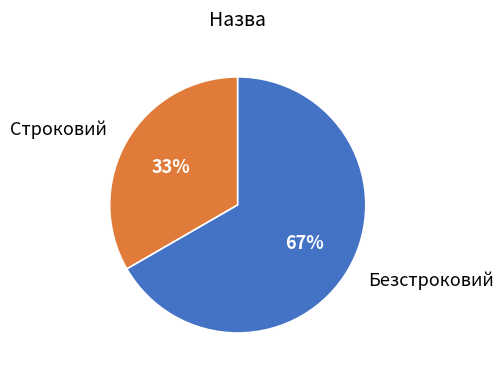

Which slice is the largest?

Безстроковий